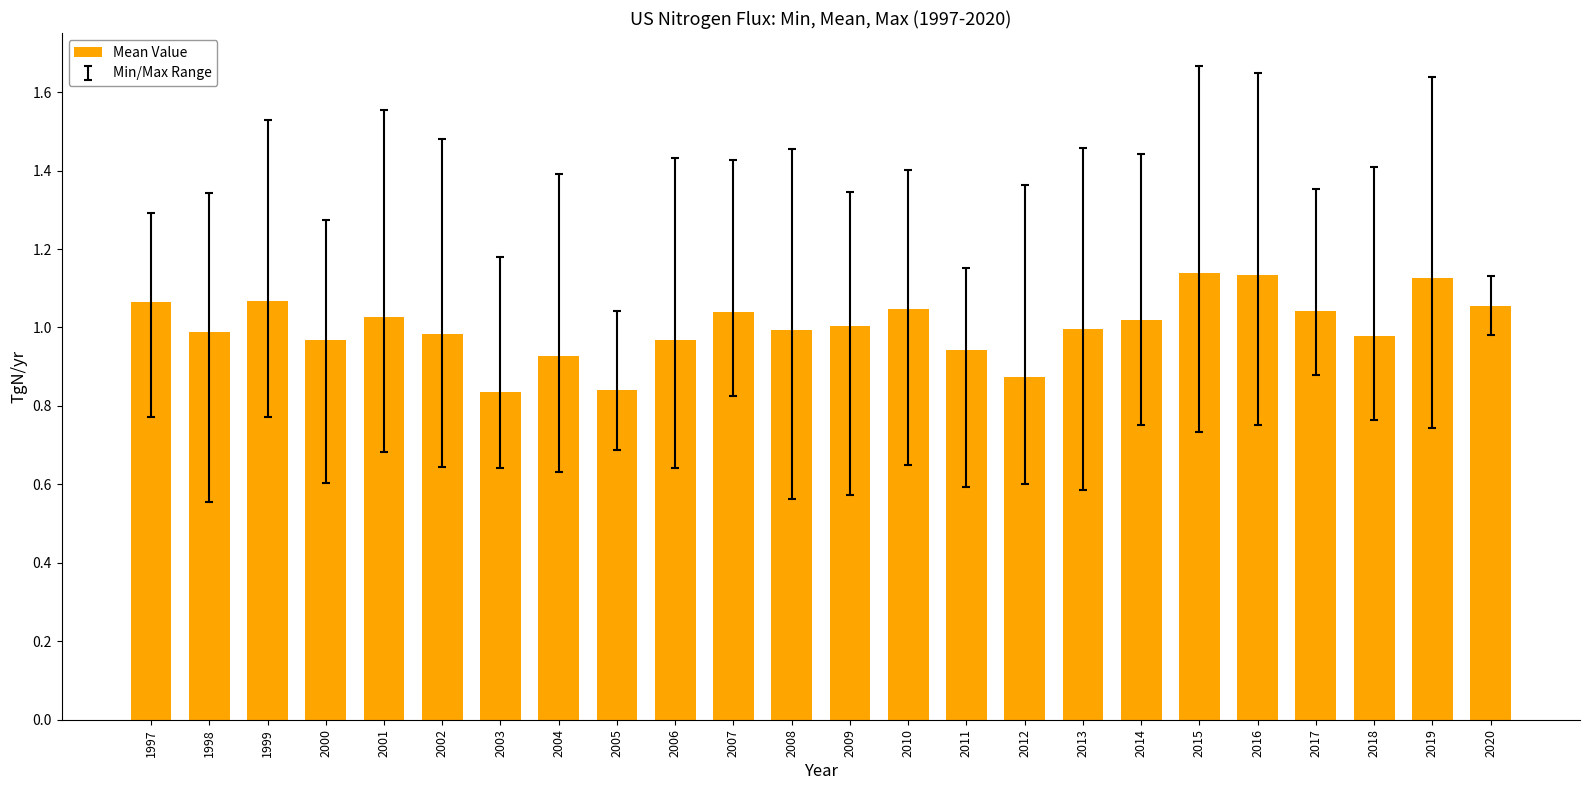

What is the sum of all values?

24.1